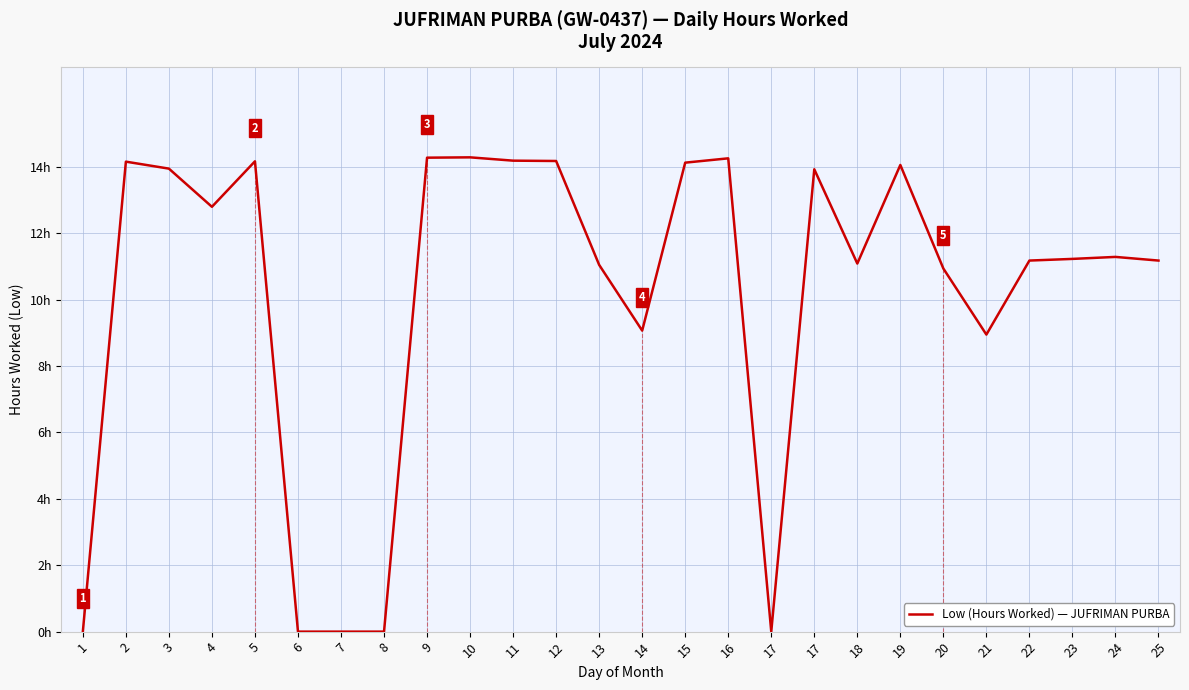

Reading left to right, what are all the values shown in this chart?

1=0.0	2=14.2	3=13.9	4=12.8	5=14.2	6=0.0	7=0.0	8=0.0	9=14.3	10=14.3	11=14.2	12=14.2	13=11.1	14=9.1	15=14.1	16=14.3	17=0.0	17=13.9	18=11.1	19=14.1	20=10.9	21=8.9	22=11.2	23=11.2	24=11.3	25=11.2